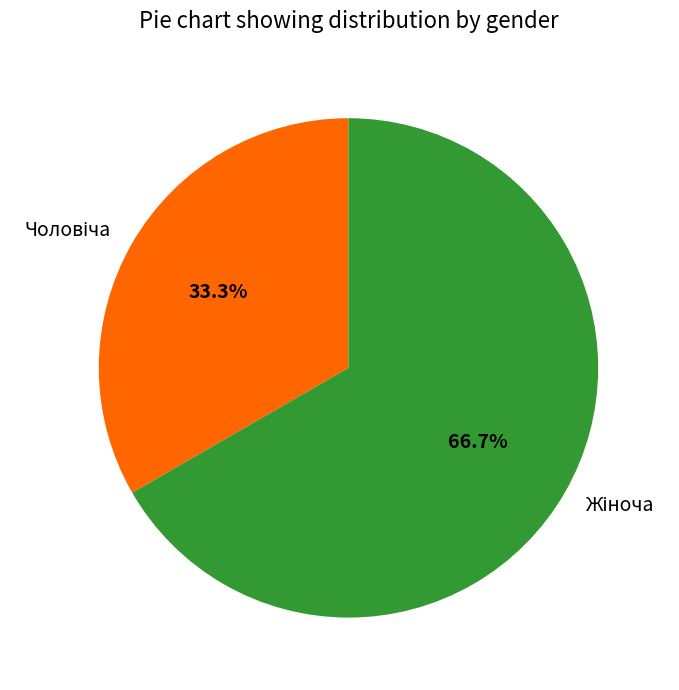

Does any single category account for the majority?

Yes